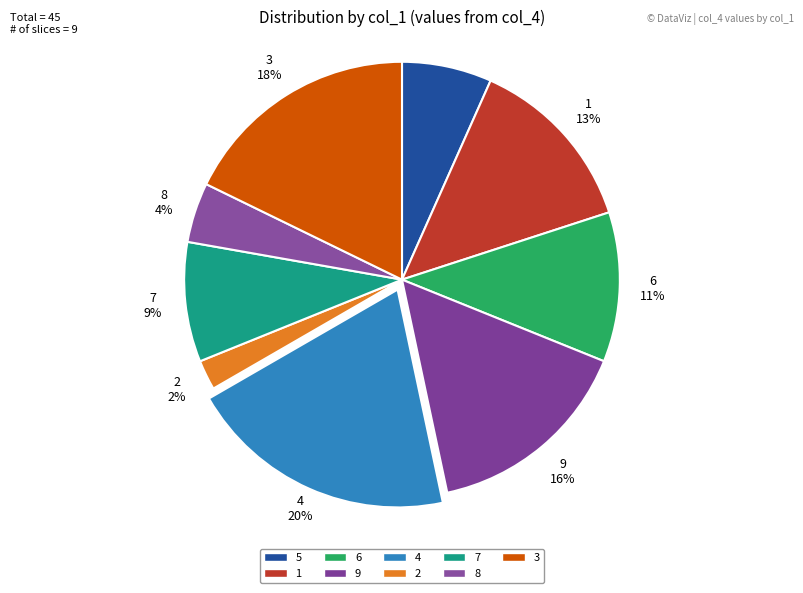

How many segments does this pie chart have?

9